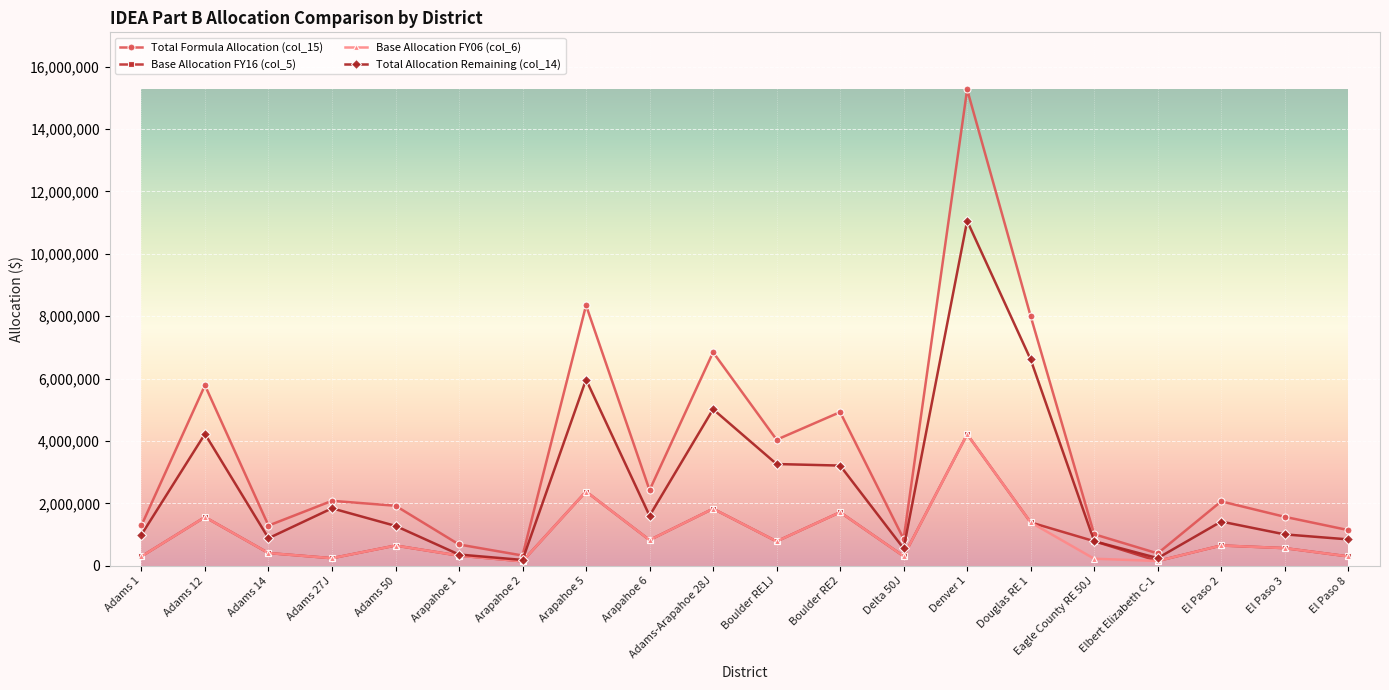

What position from the left is Adams 14?

3